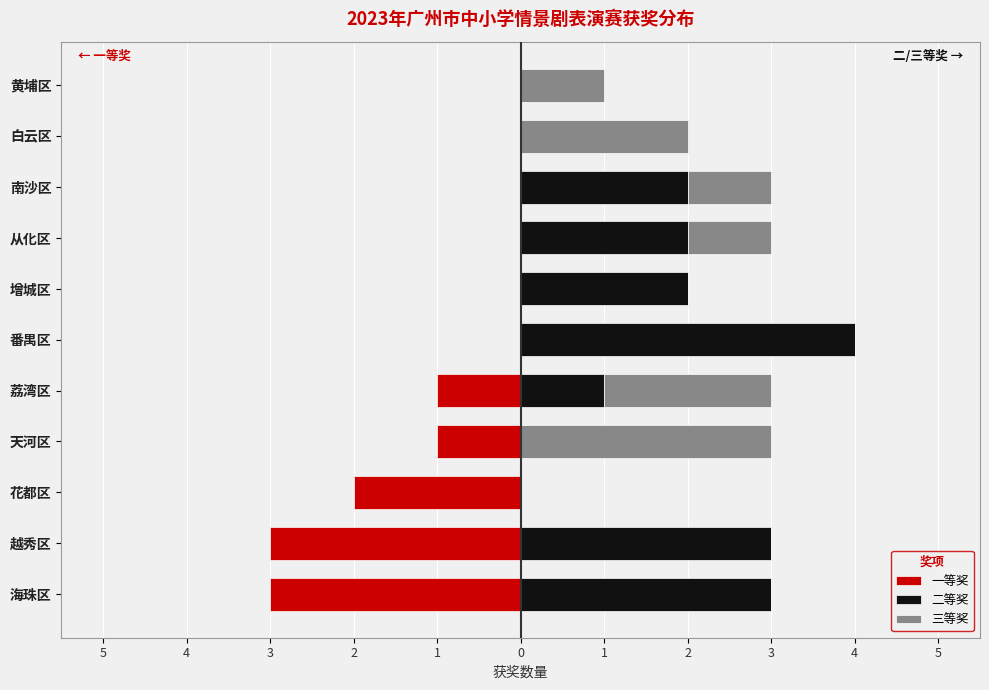

Are the bars horizontal?

Yes